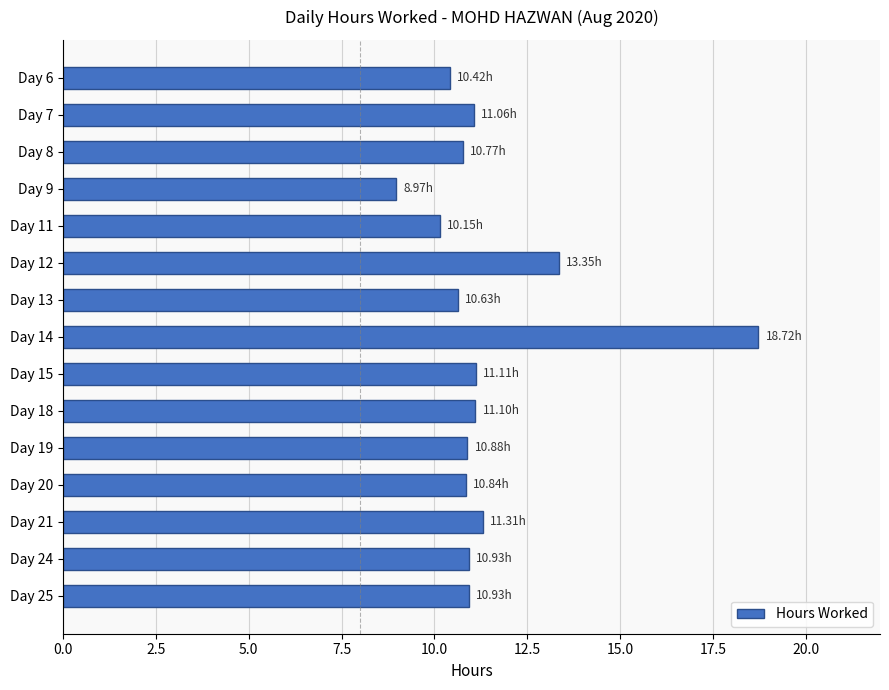

At which label is the value closest to 13?

Day 12